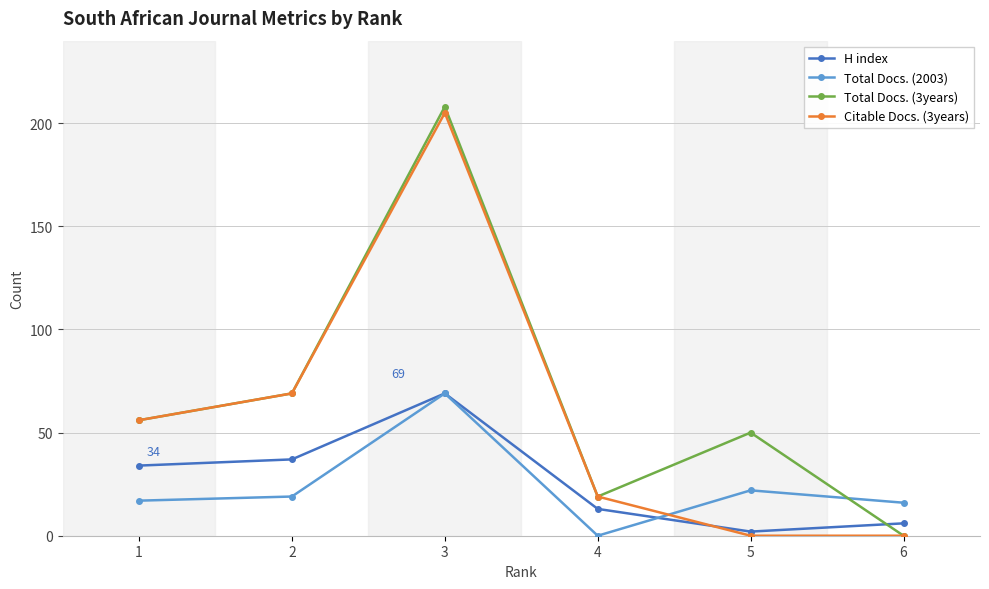

In Citable Docs. (3years), how many points are higher than both neighbors (excluding endpoints)?

1